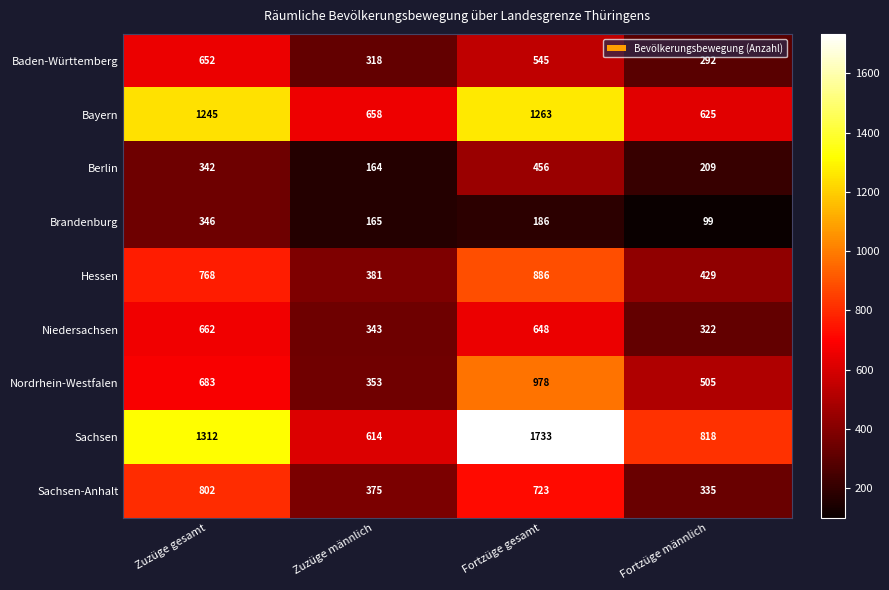

Which series has the largest range (max minus min)?

Sachsen